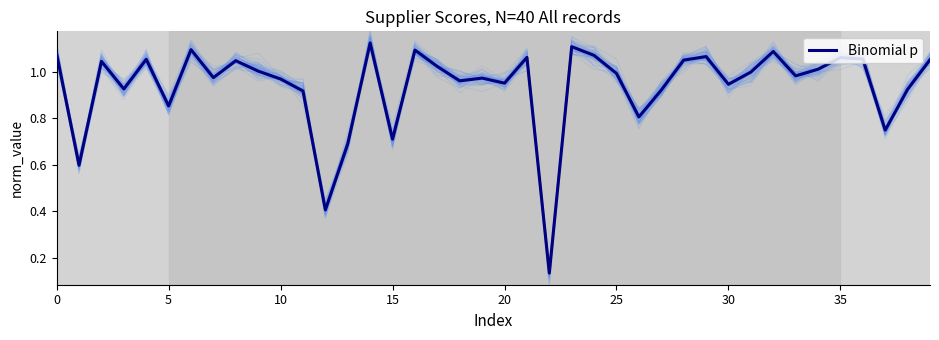

Is it true that Binomial p equals 1.0 at 25?

True